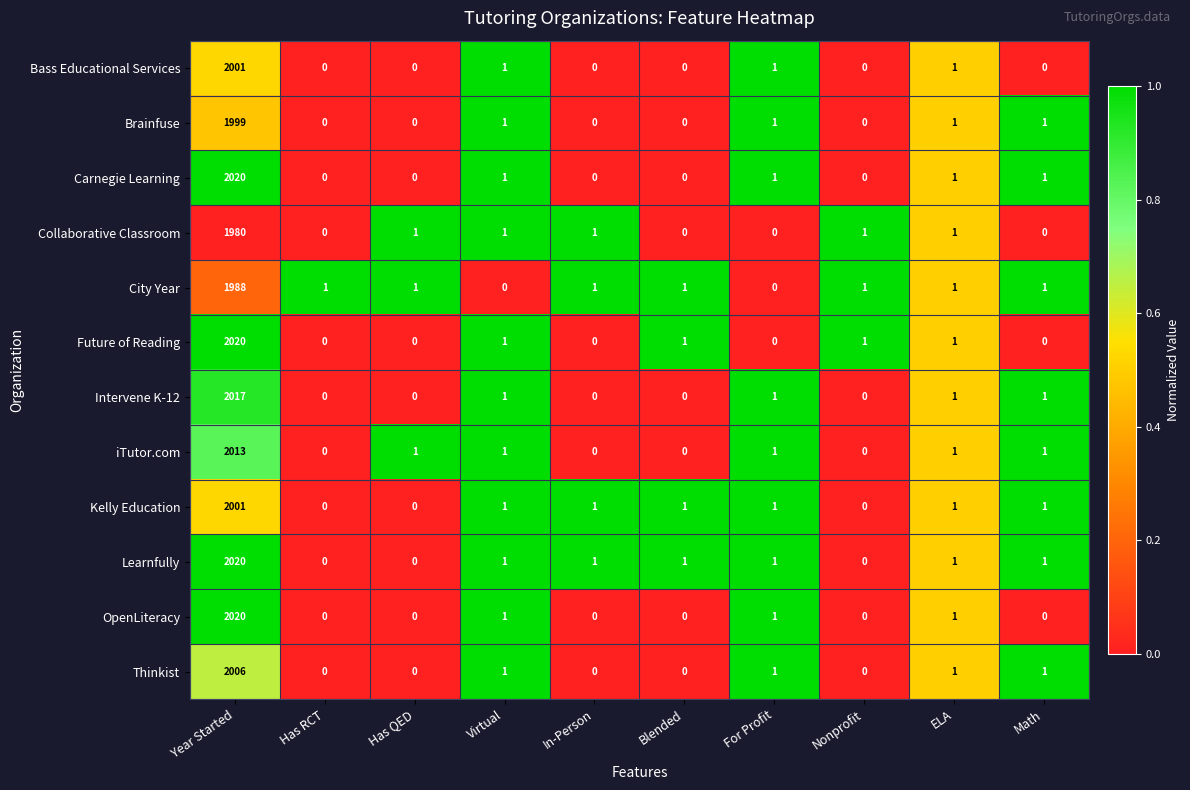

The value of Future of Reading at Blended is 1. True or false?

True